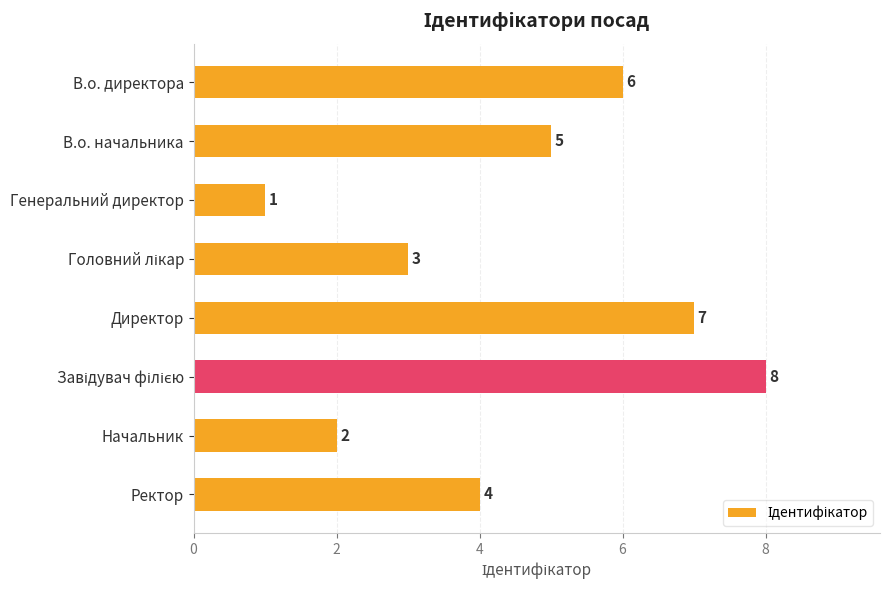

How many values are between 3 and 7?

5